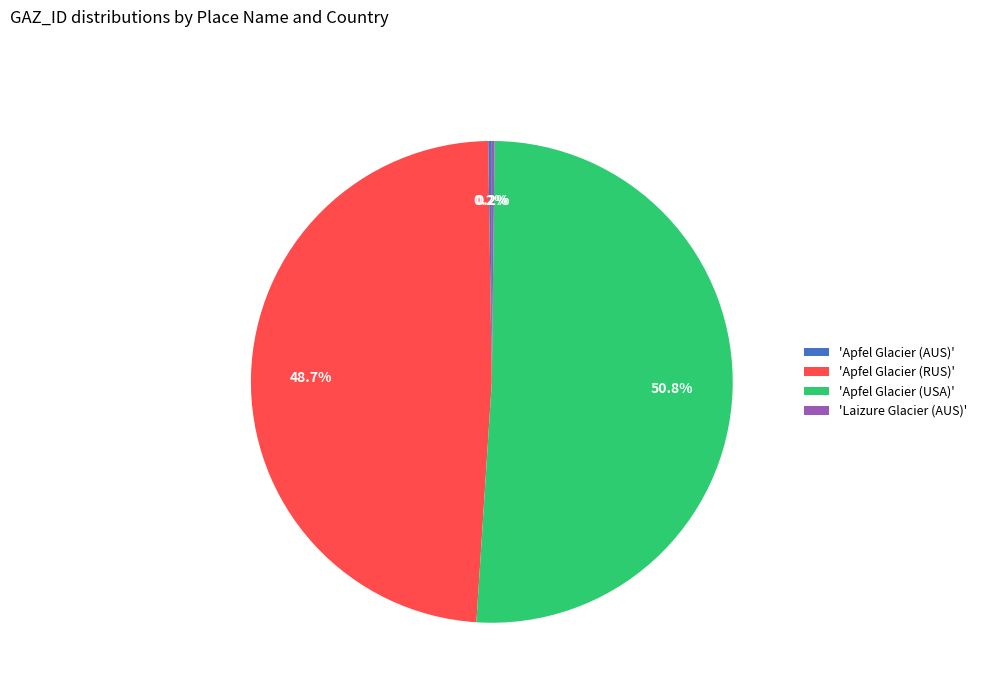

Does 'Apfel Glacier (RUS)' represent more than half of the total?

No